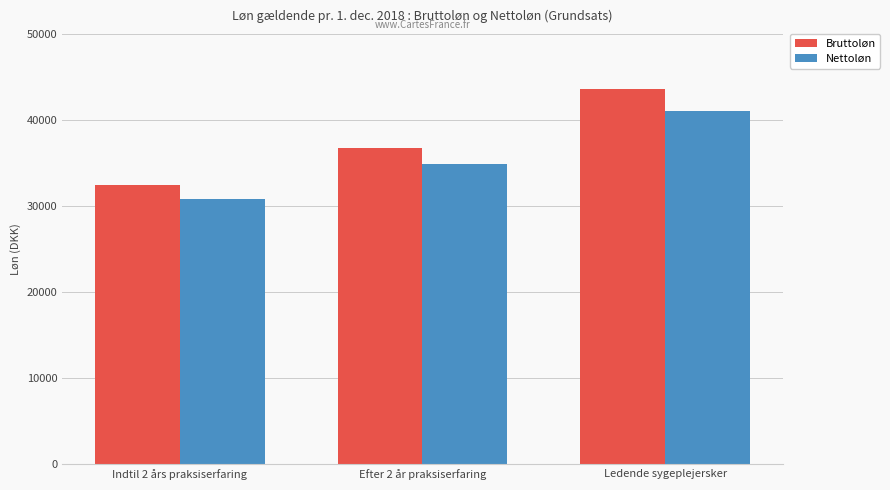

What is the maximum value shown in the chart?

43653.0